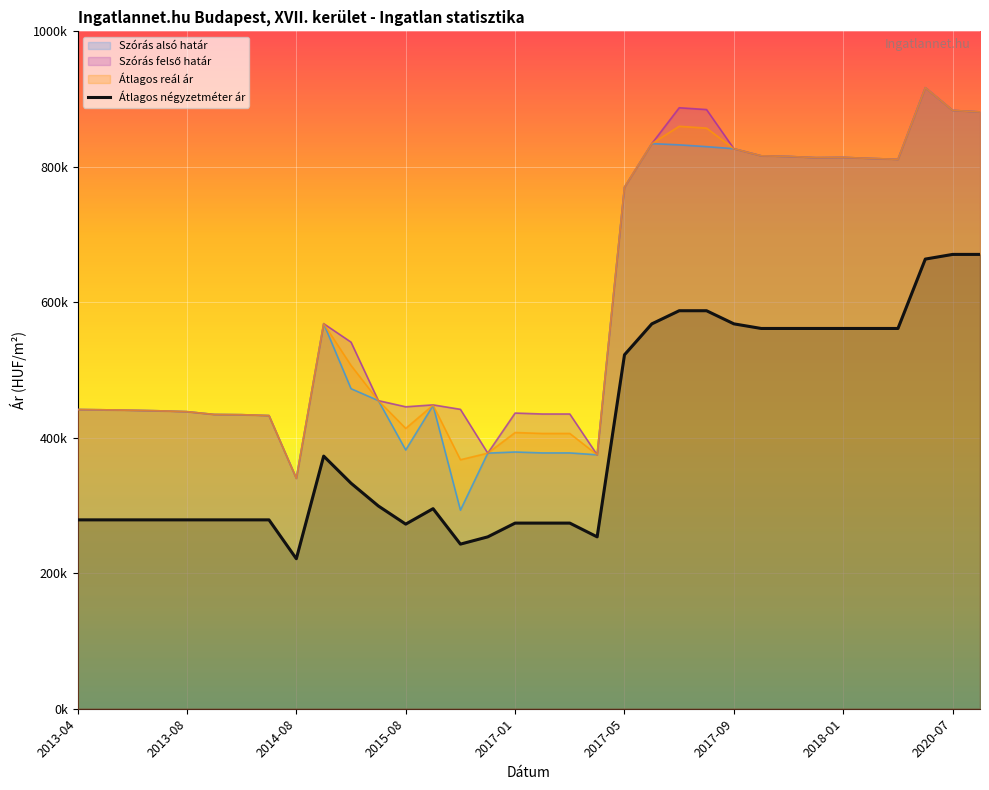

Does the chart display data point markers on the line(s)?

No